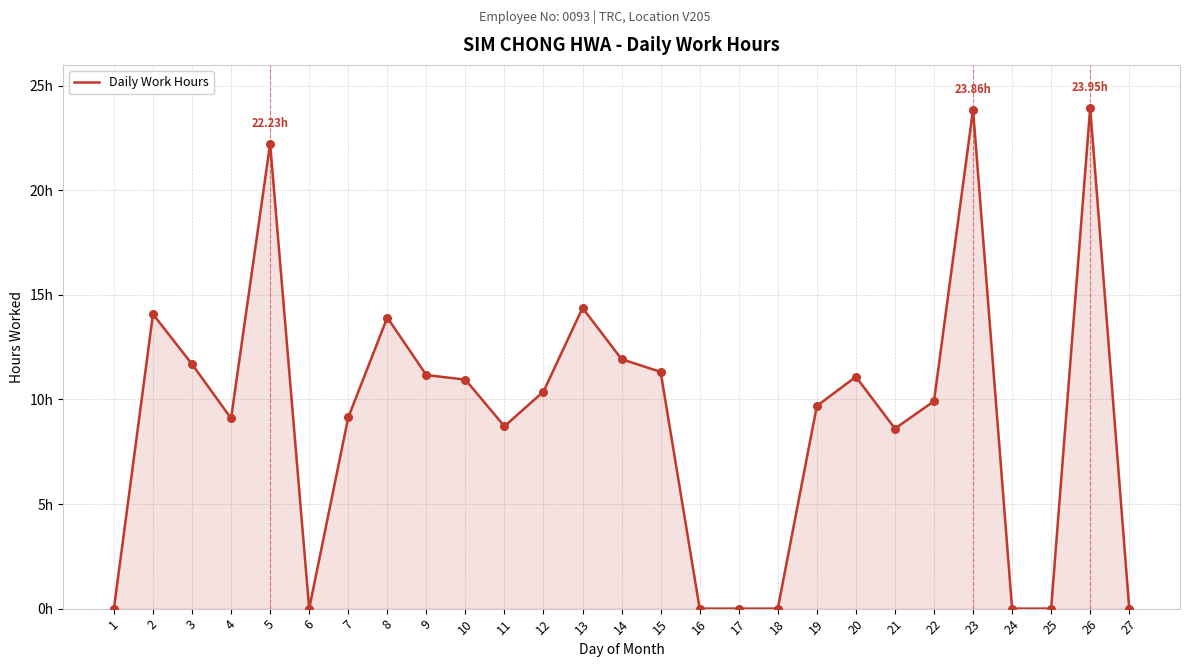

What is the change in value from 17 to 26?

+23.9